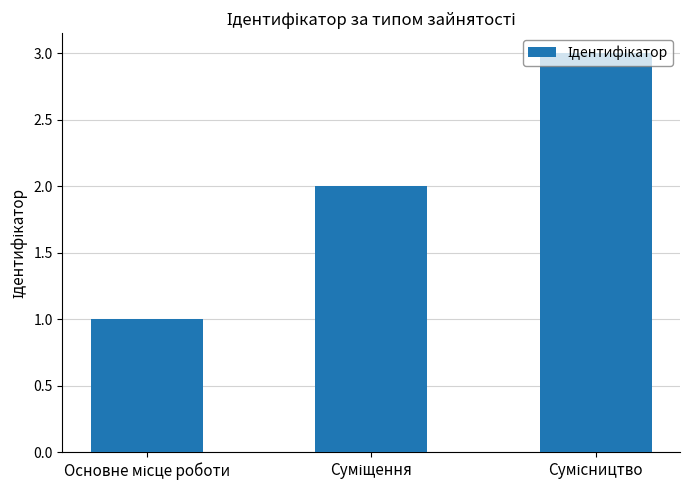

How many data points are less than 2?

1